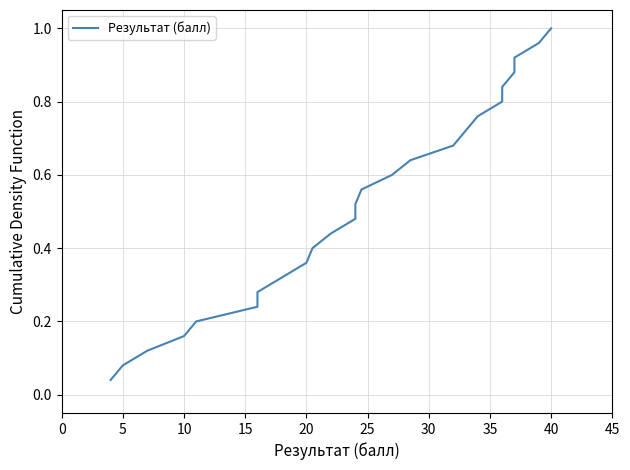

Does the chart display data point markers on the line(s)?

No